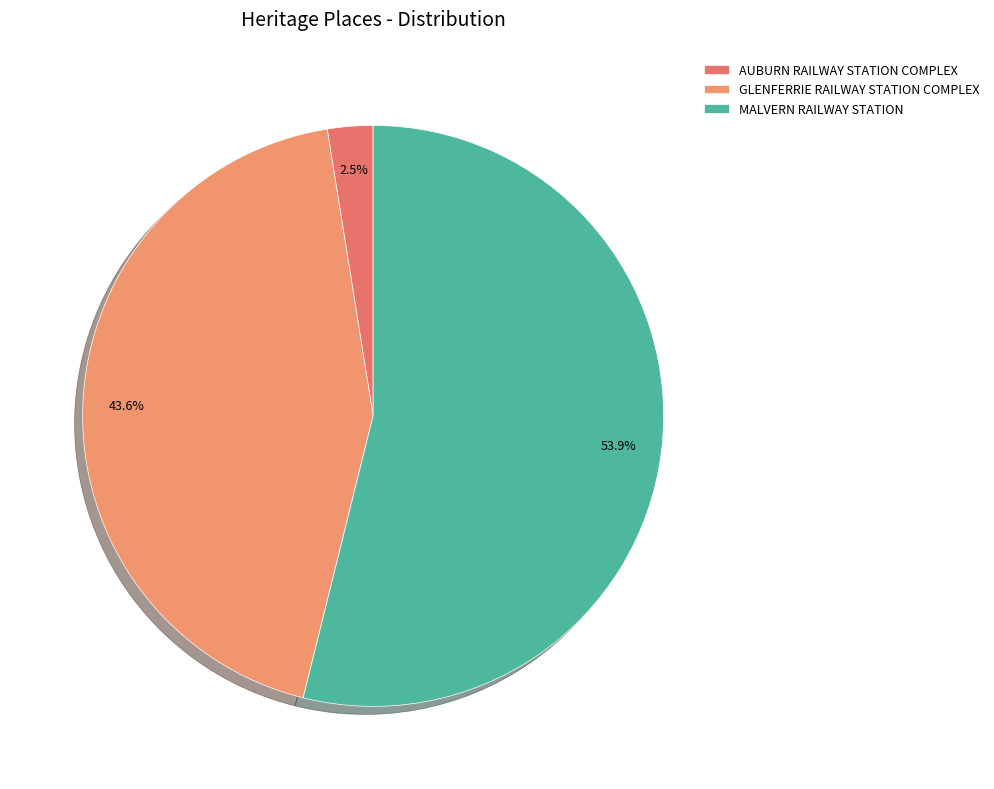

To the nearest percent, what is the combined percentage of AUBURN RAILWAY STATION COMPLEX and GLENFERRIE RAILWAY STATION COMPLEX?

46%